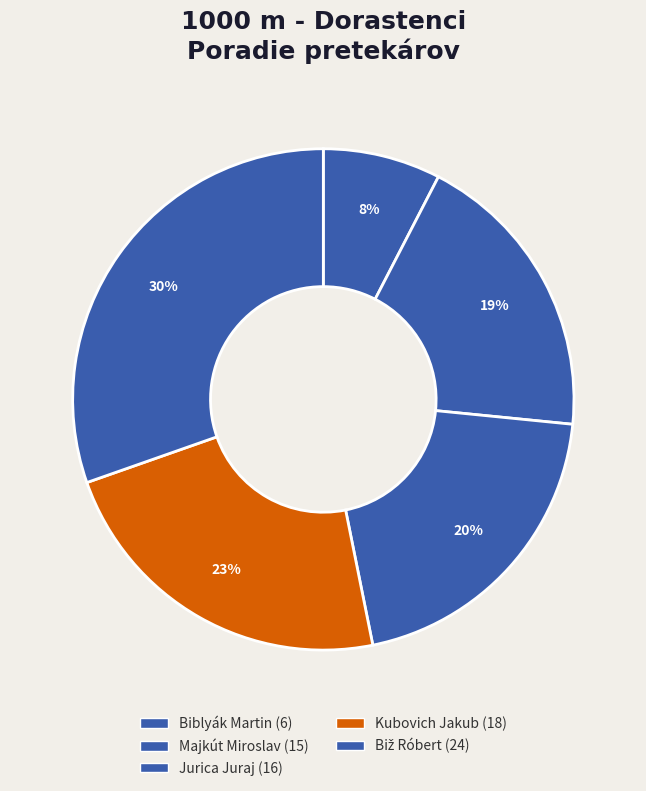

Approximately how many times larger is the value at Kubovich Jakub compared to Majkút Miroslav?

1.2